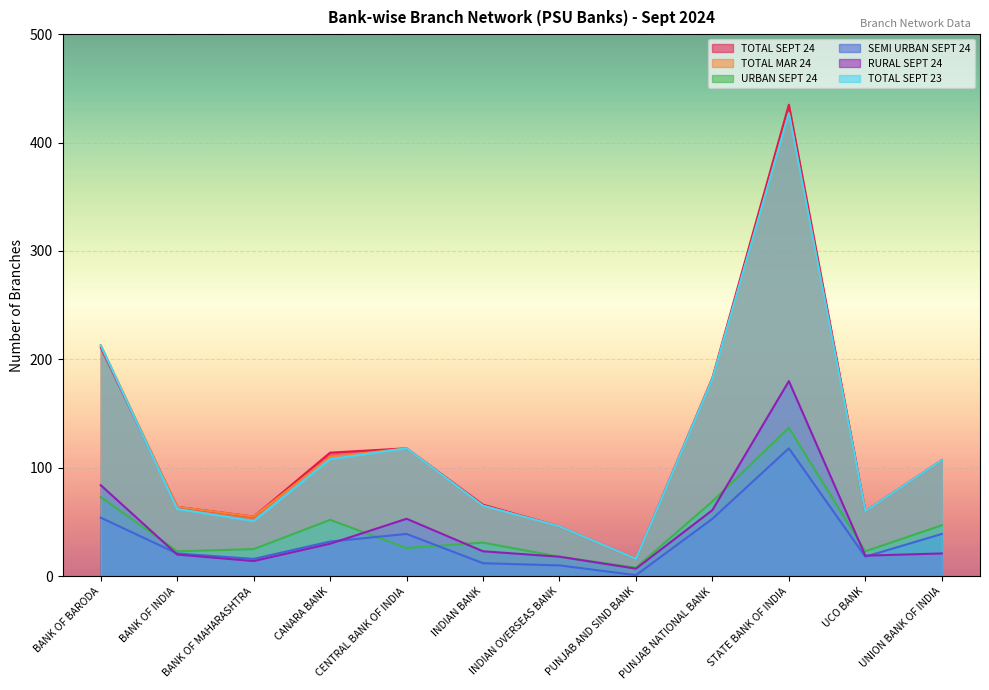

What is the label of the 6th point from the left?

INDIAN BANK